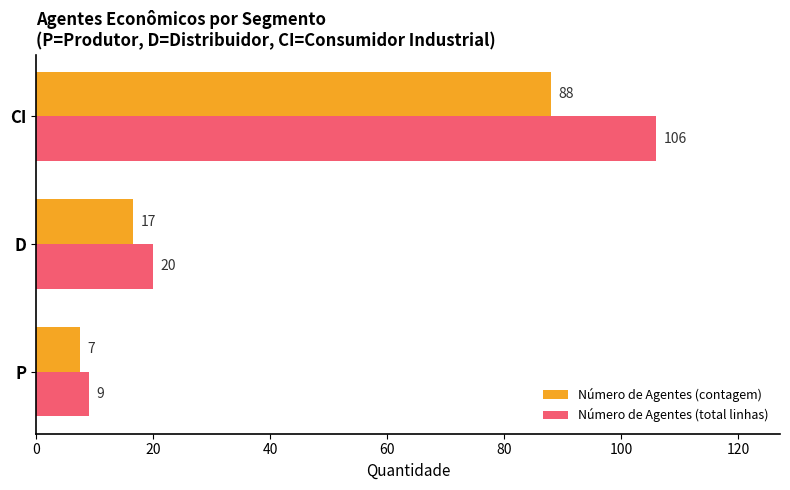

Rank the categories by Número de Agentes (contagem) value from highest to lowest.

CI, D, P